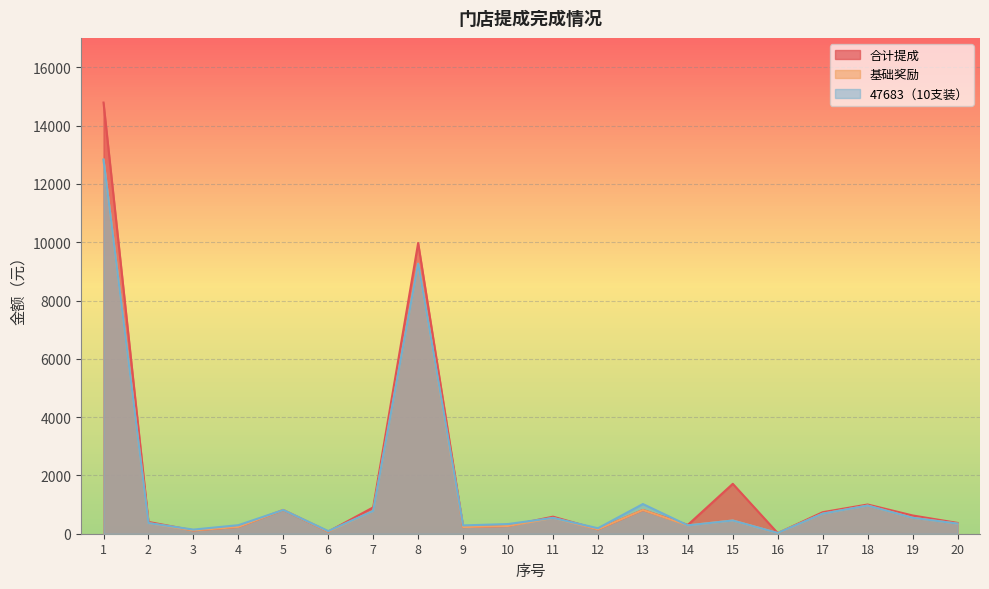

What is the smallest value displayed?

20.8